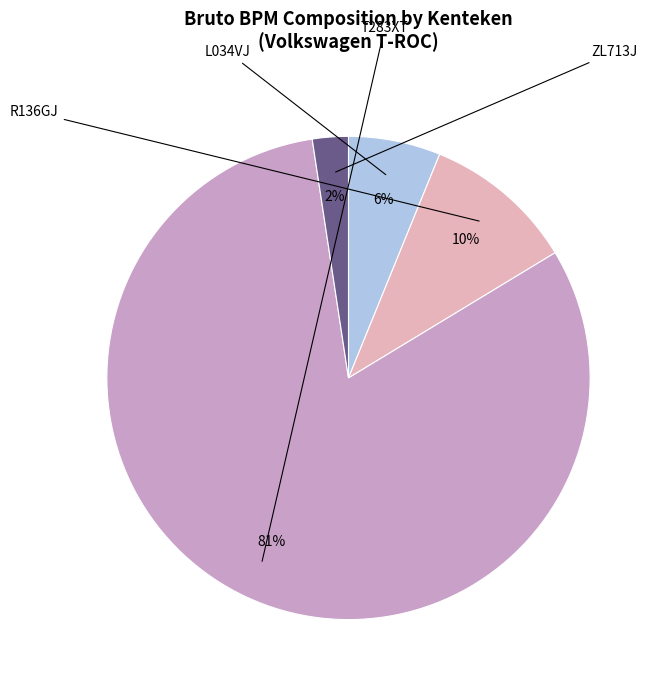

How many slices are in this pie chart?

4